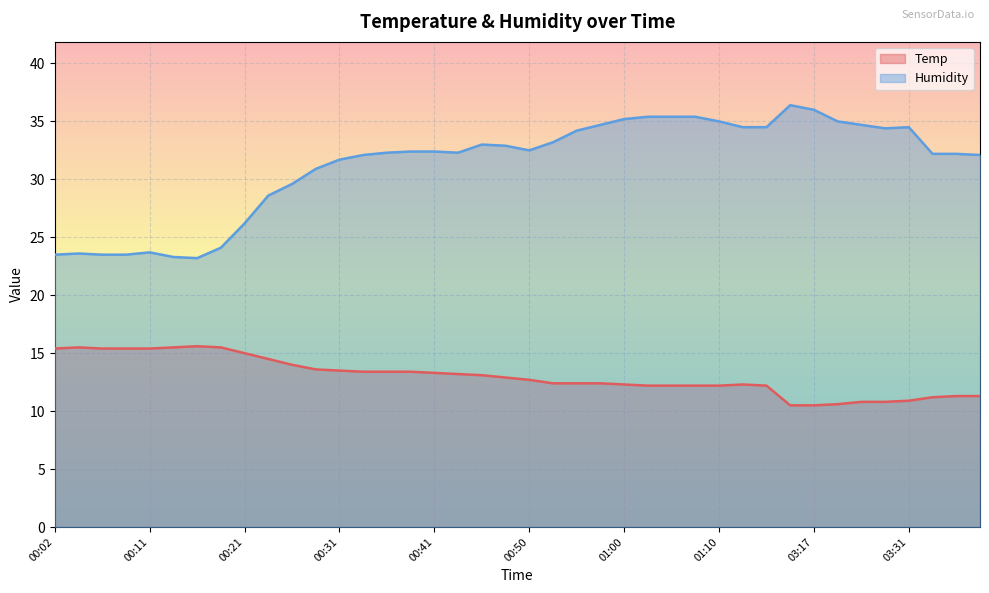

Which has a higher value, 00:53 or 01:10?

00:53